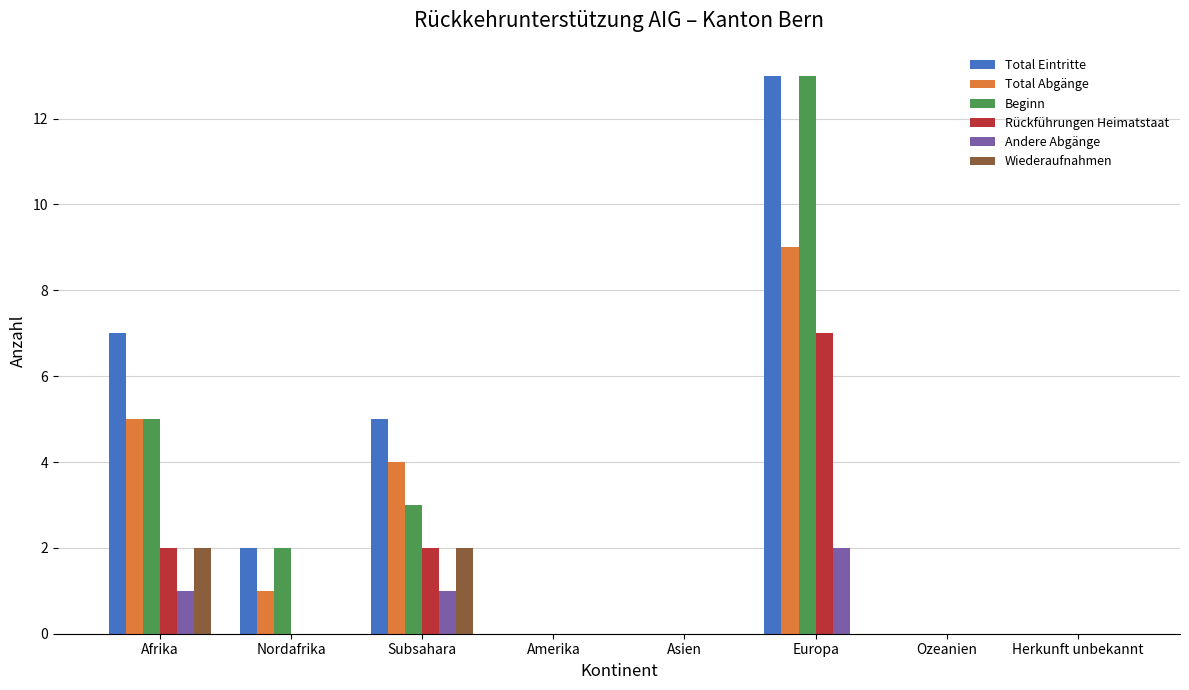

Is the value of Total Abgänge at Afrika greater than the value of Rückführungen Heimatstaat at Subsahara?

Yes